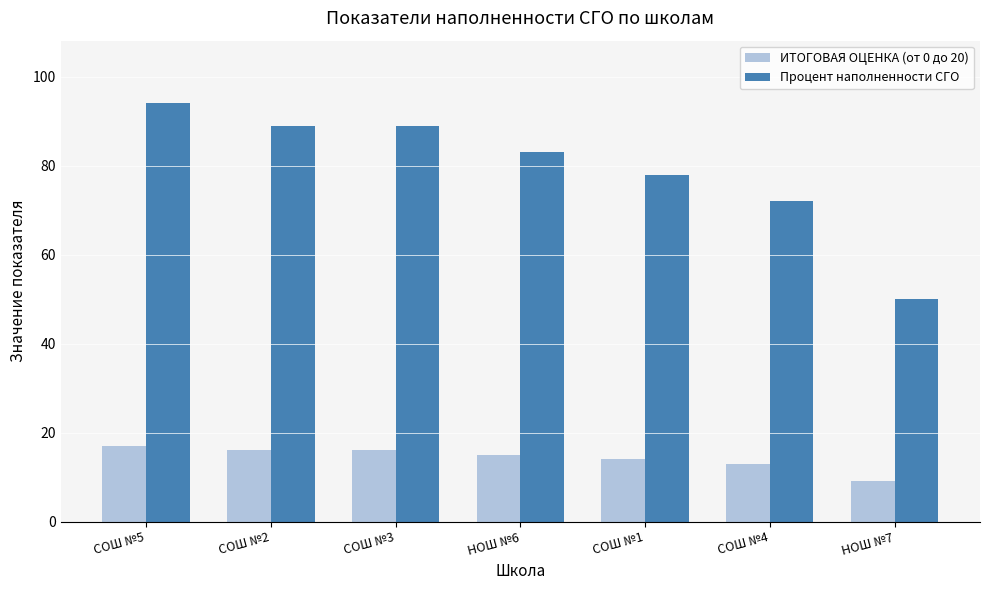

What is the value of the ИТОГОВАЯ ОЦЕНКА (от 0 до 20) bar at the 7th from the left?

9